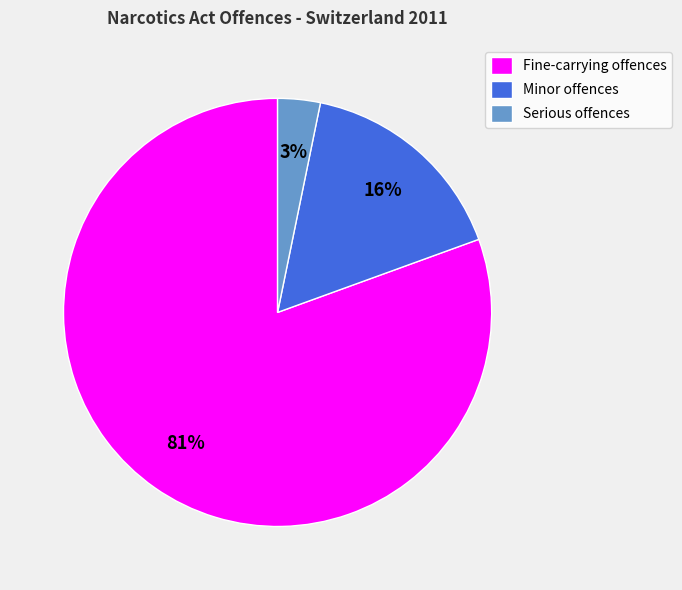

True or false: Serious offences accounts for 14% of the total.

False